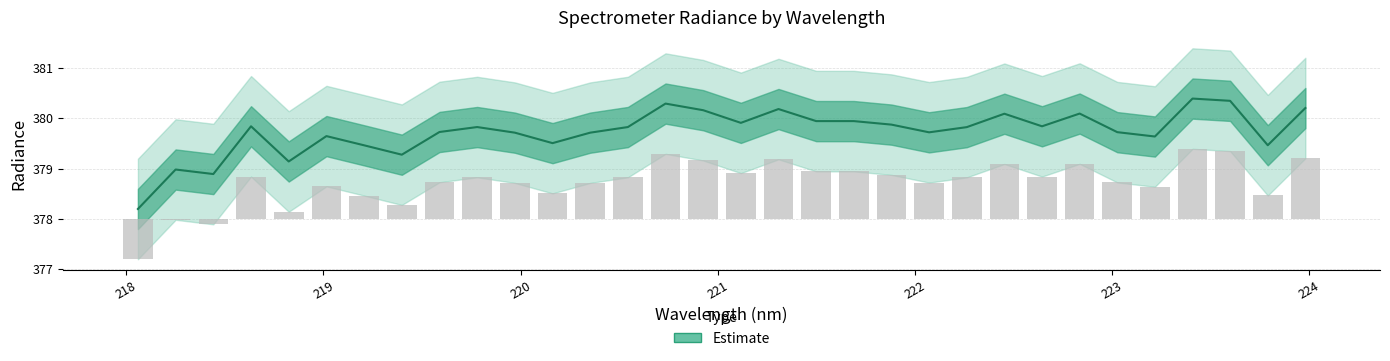

Reading left to right, extract all data points from this chart.

378.2	379.0	378.9	379.8	379.1	379.6	379.5	379.3	379.7	379.8	379.7	379.5	379.7	379.8	380.3	380.2	379.9	380.2	379.9	379.9	379.9	379.7	379.8	380.1	379.8	380.1	379.7	379.6	380.4	380.3	379.5	380.2